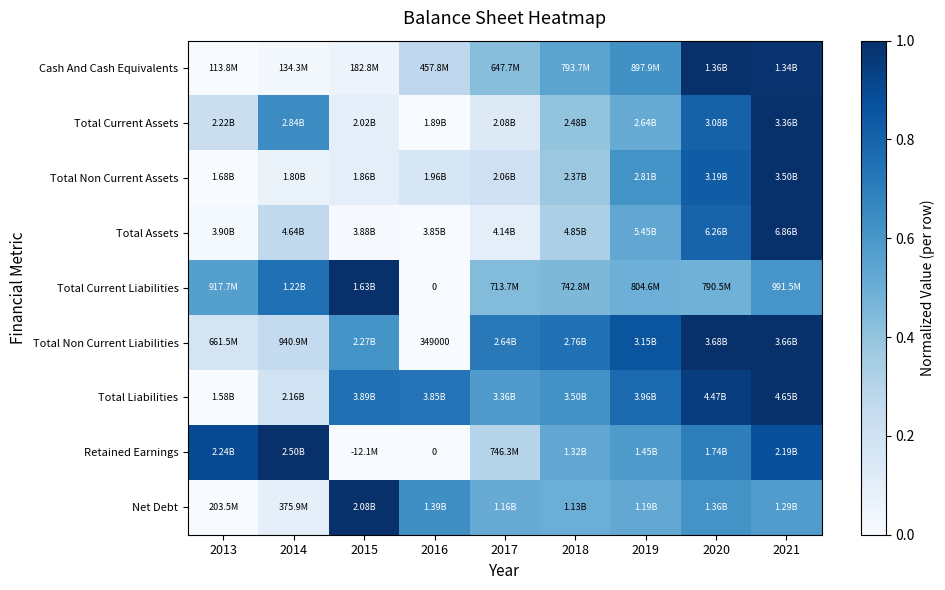

At how many categories does at least one series exceed 0?

9